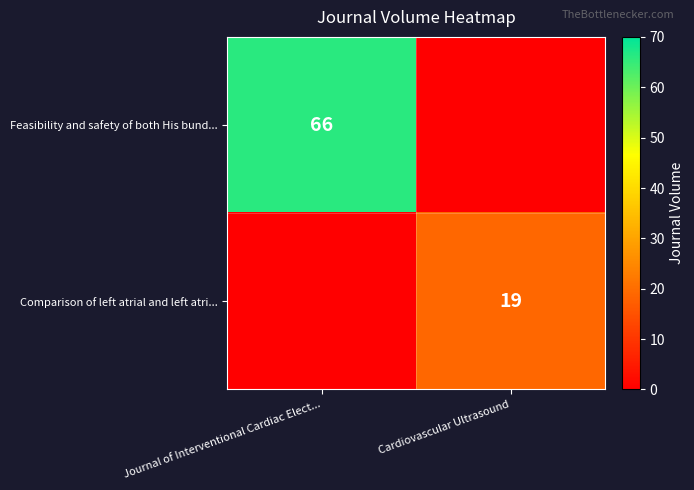

The value of Feasibility and safety of both His bund... at Journal of Interventional Cardiac Elect... is 66. True or false?

True